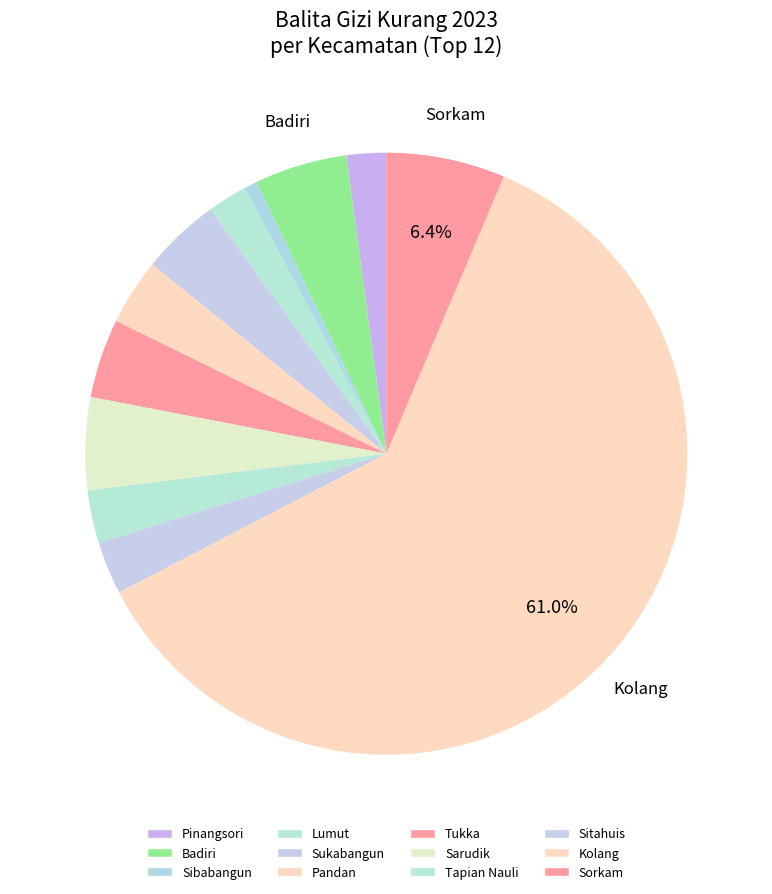

Count the number of slices in the pie.

12